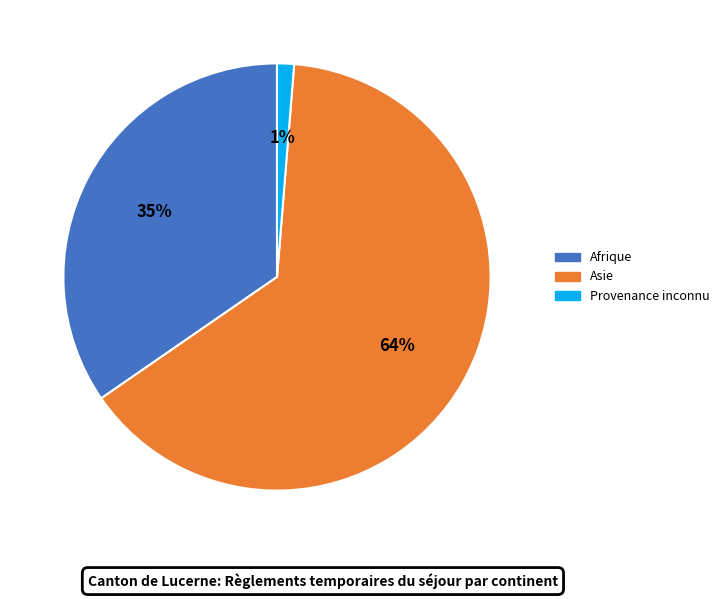

Is there a majority slice in this chart?

Yes